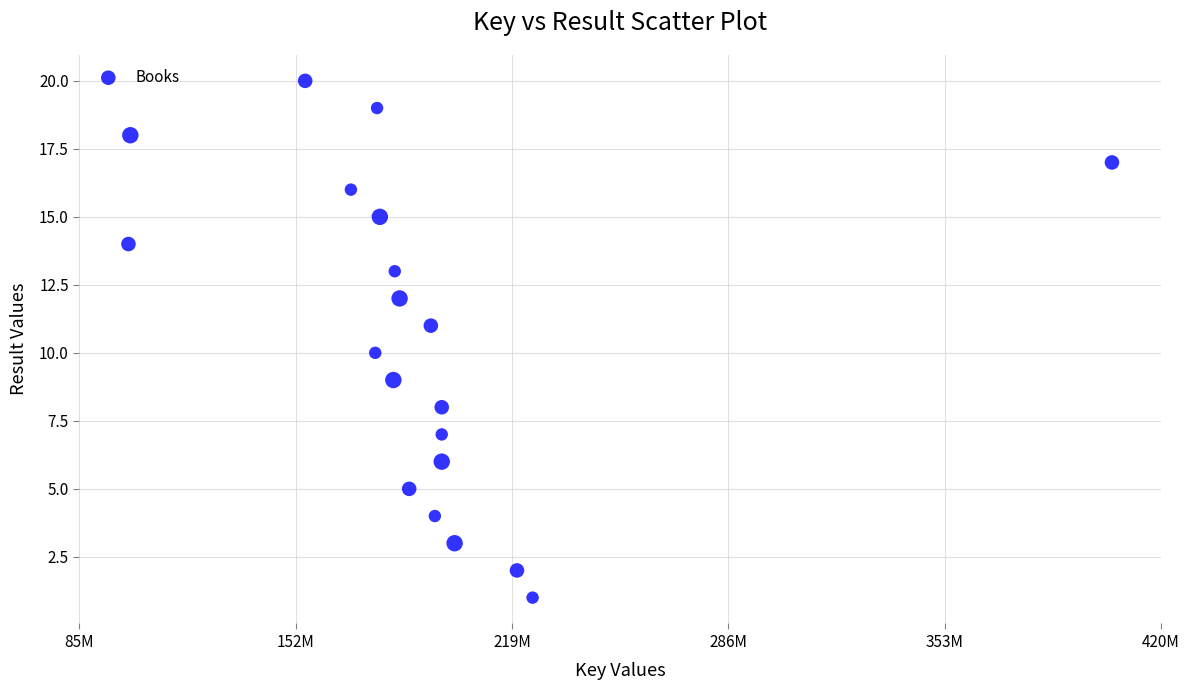

What is the range of X values (max minus min)?

304455528